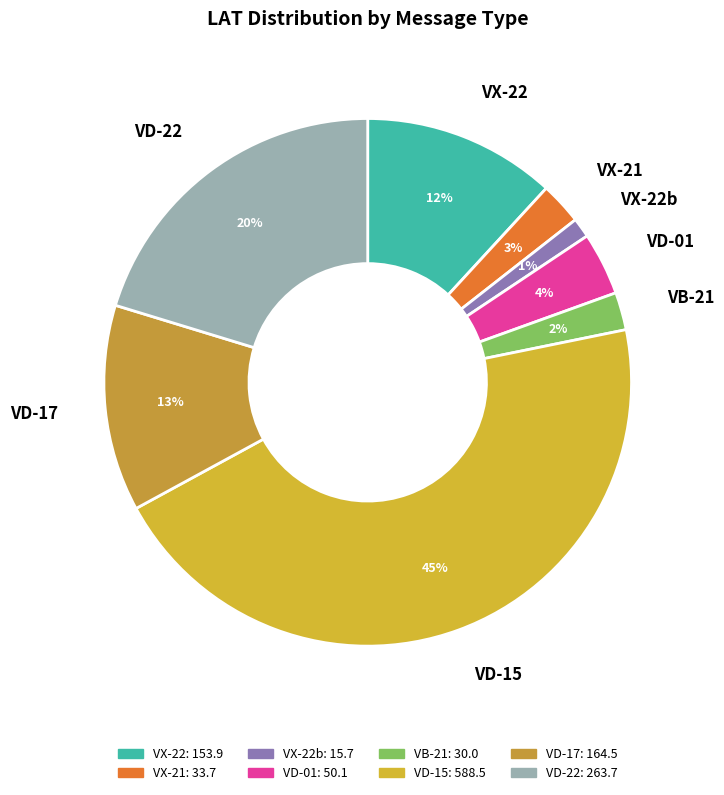

Between VD-01 and VD-15, which is larger?

VD-15